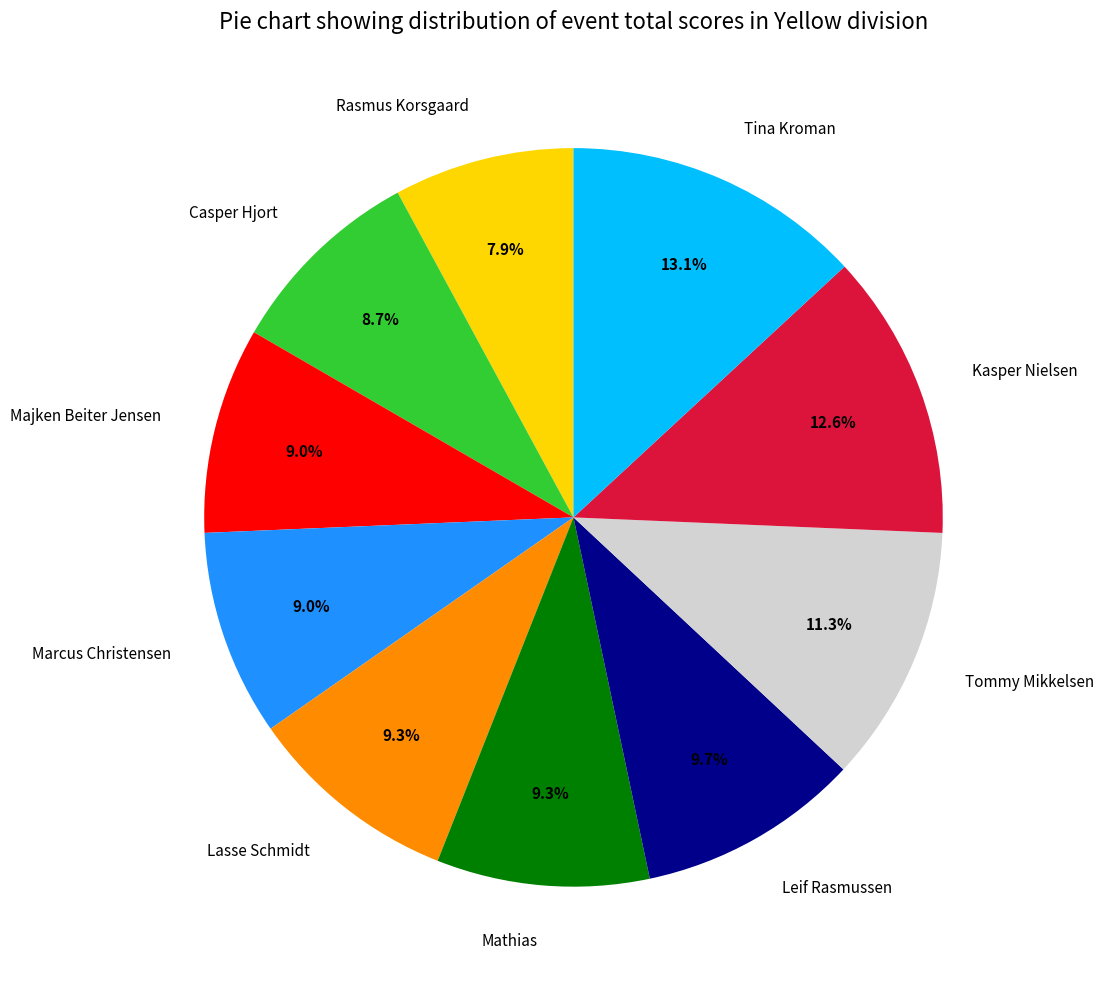

Is it true that Majken Beiter Jensen is 9% of the pie?

True